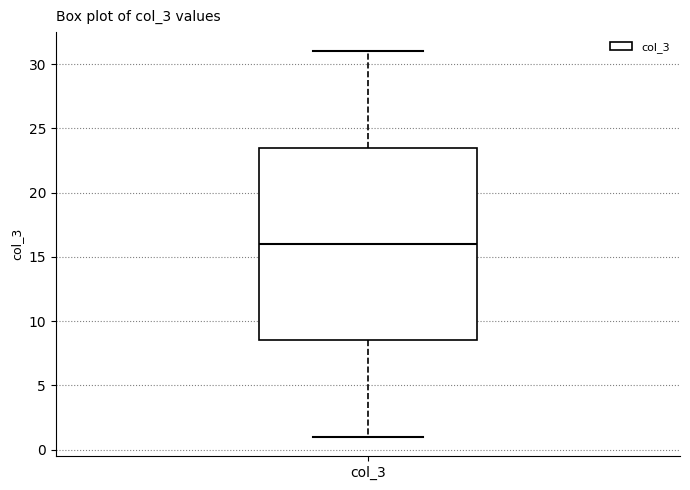

Read this box plot against the y-axis: the position of the median line, the range covered by the box, and the ends of both whiskers. The values are not printed on the chart, so give them approximately, as read against the axis.

median 16.0, box 8.5 to 23.5, whiskers 1.0 to 31.0